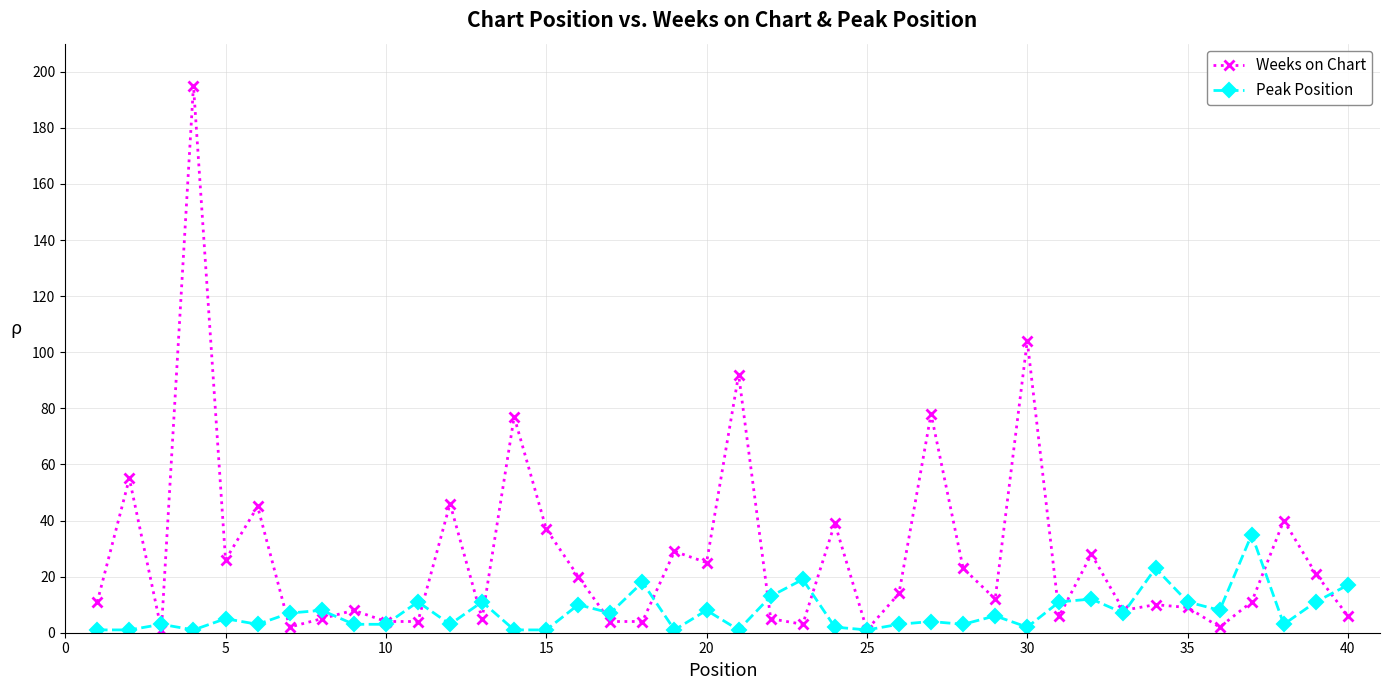

What is the highest value of the Weeks on Chart series?

195